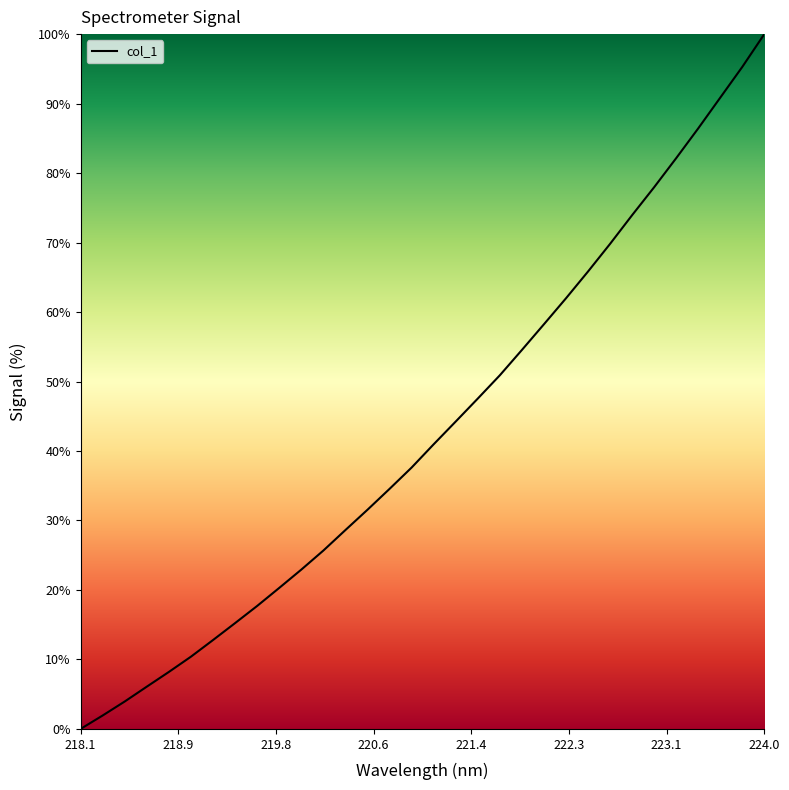

What is the maximum value shown in the chart?

100.0